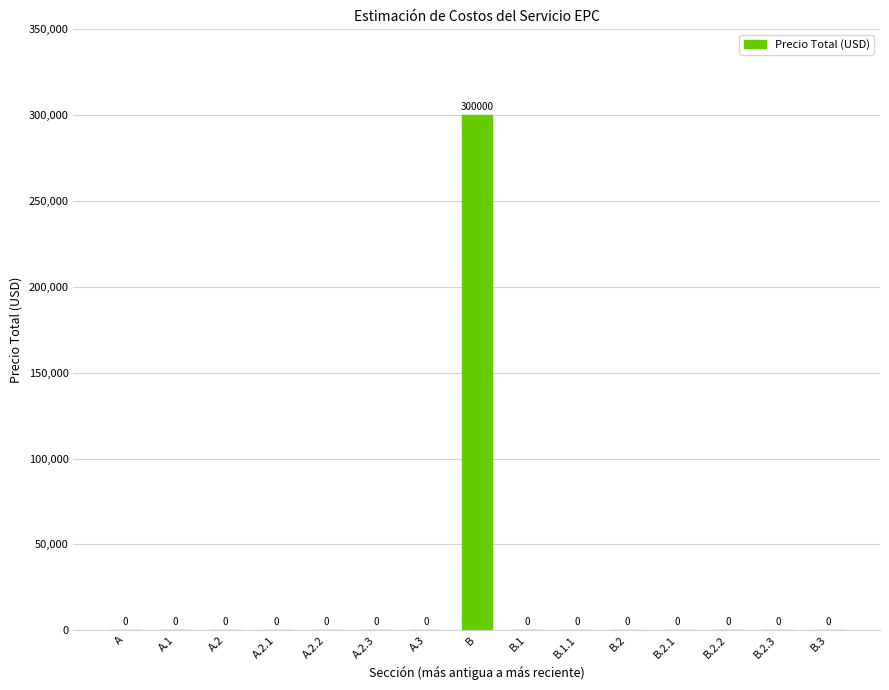

What is the maximum value shown in the chart?

300000